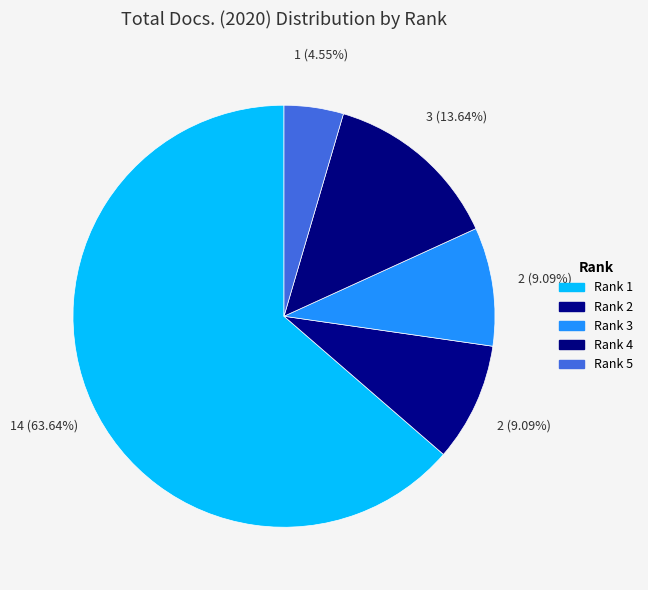

Which slice represents more than half of the pie?

Rank 1